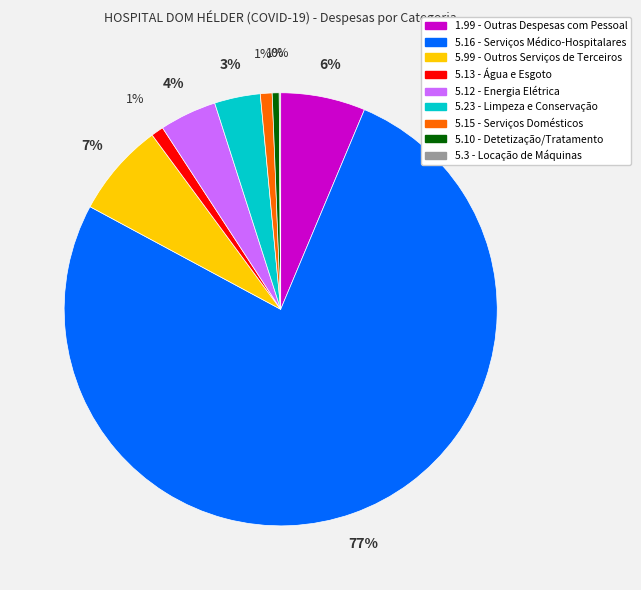

To the nearest percent, what is the average slice percentage?

11%